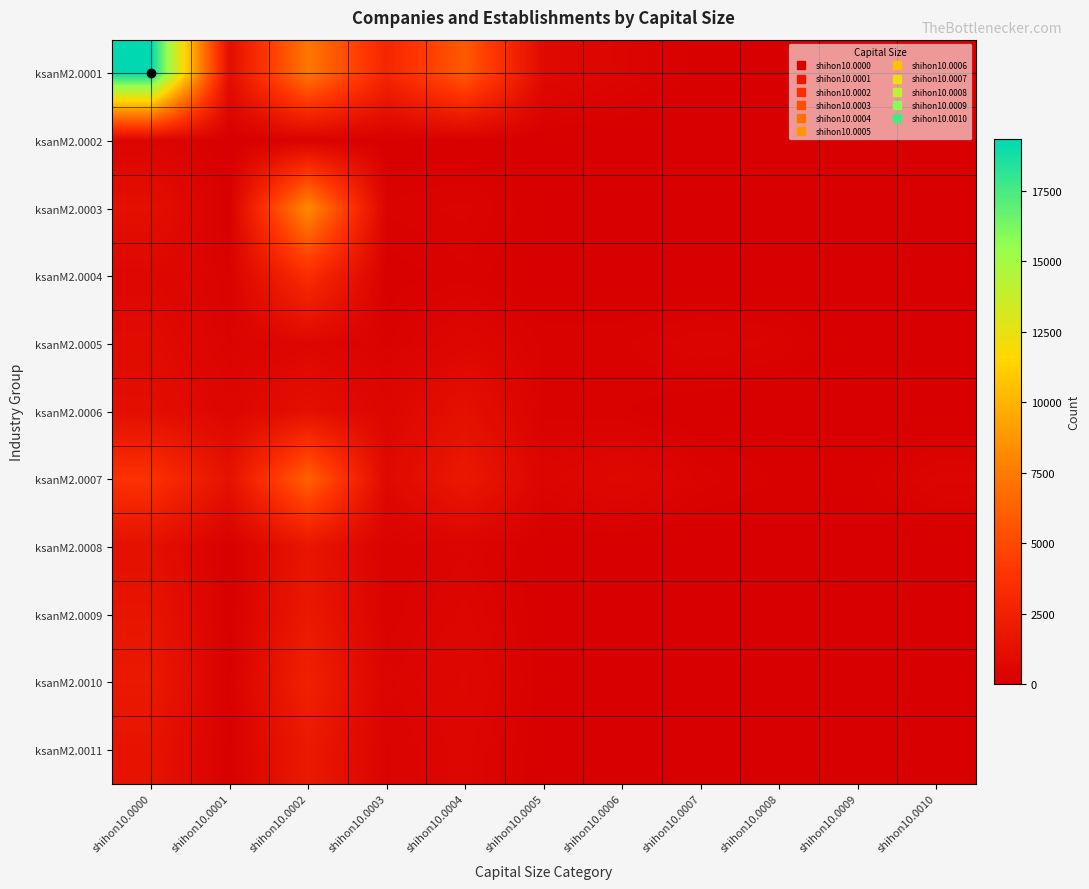

How many categories are shown in the chart?

11